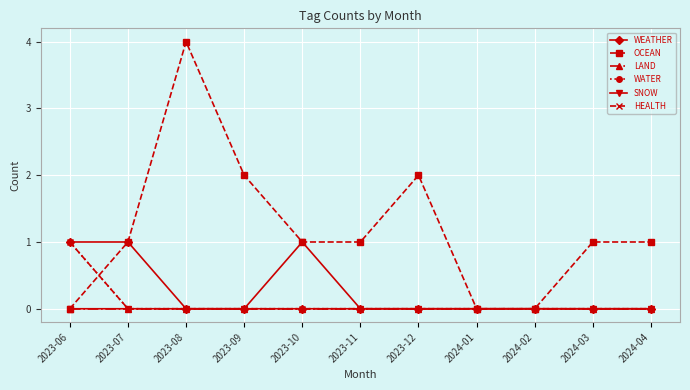

Where is OCEAN nearest to the value 2?

2023-09